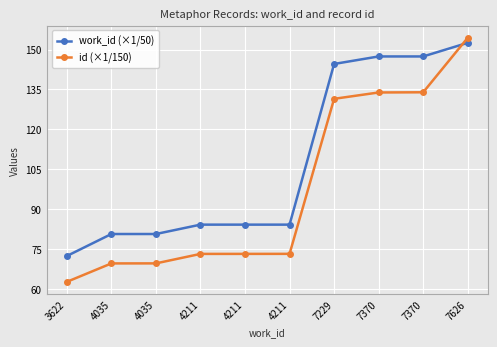

How many intersections are there between id (×1/150) and work_id (×1/50)?

1